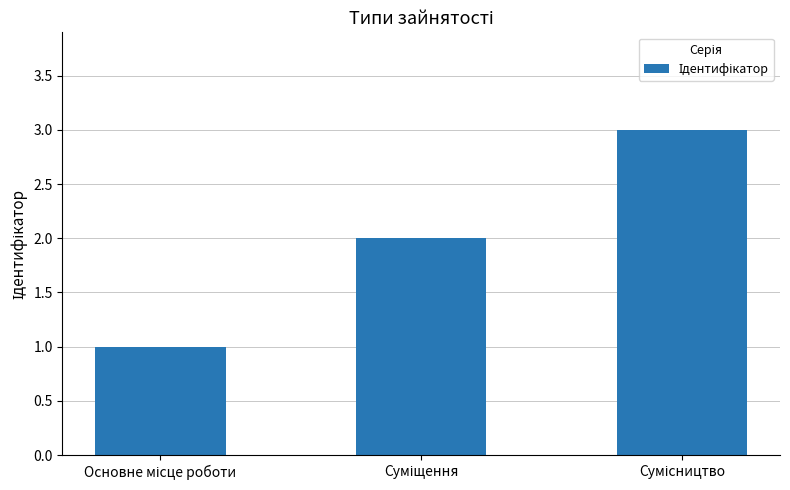

How many values are below 2?

1